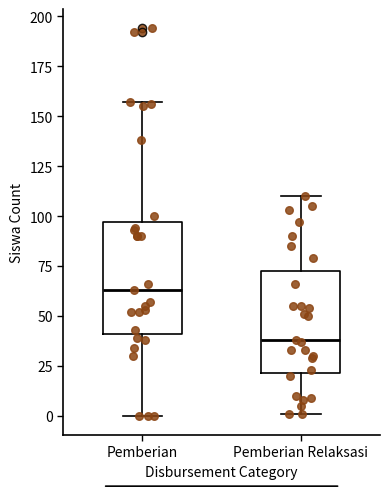

Which box's median line is the highest?

Pemberian